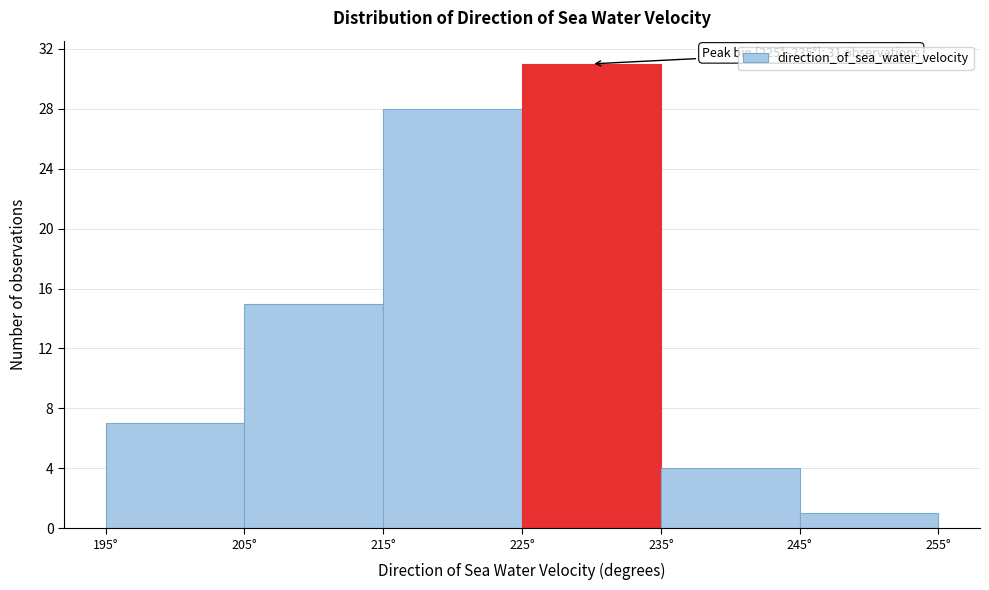

Over which range of the x-axis is the bar tallest?

225 to 235